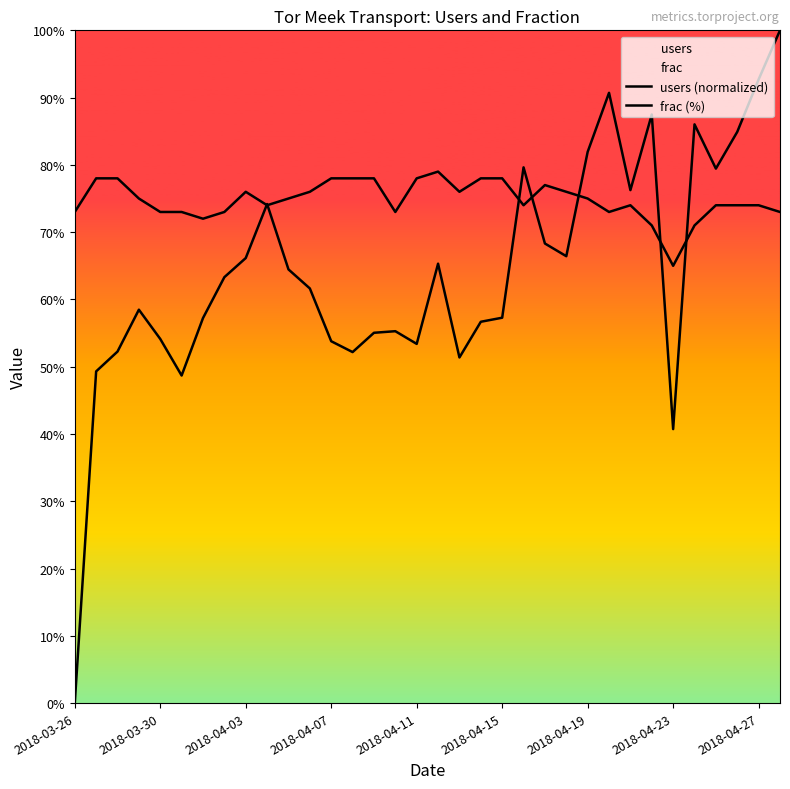

Which series has the largest range (max minus min)?

users (normalized)